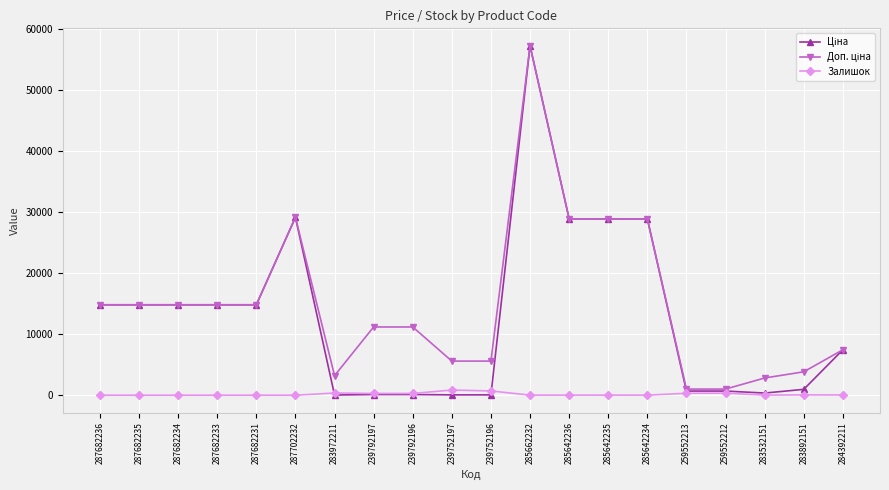

At which category is the sum across all series the highest?

285662232